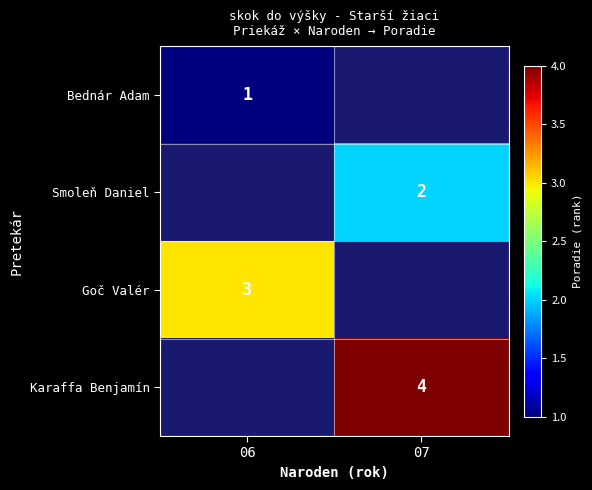

The Karaffa Benjamín series shows 1 at 07. True or false?

False